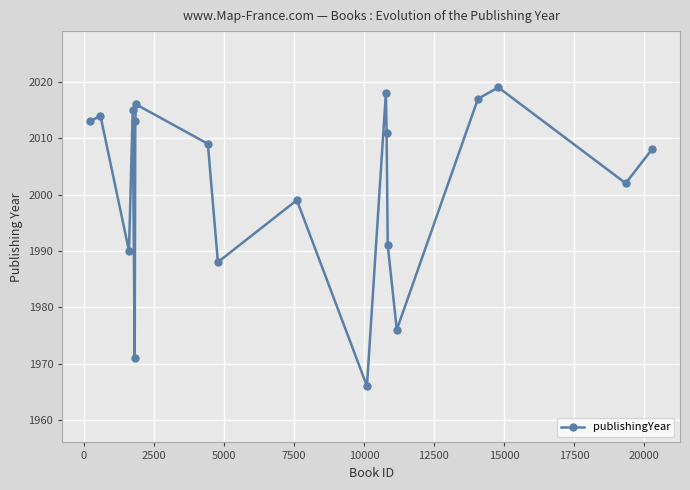

Does the chart have visible grid lines?

Yes